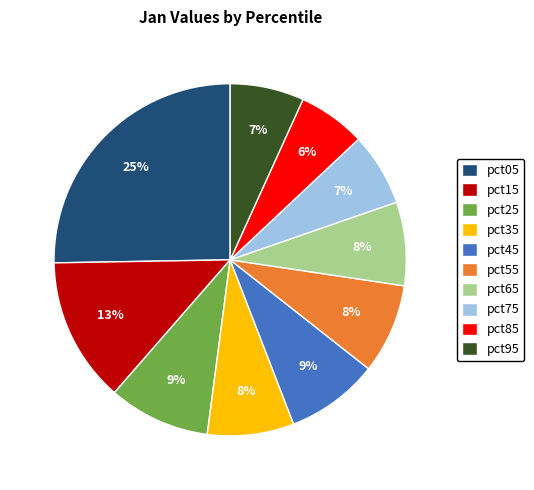

How many slices are in this pie chart?

10